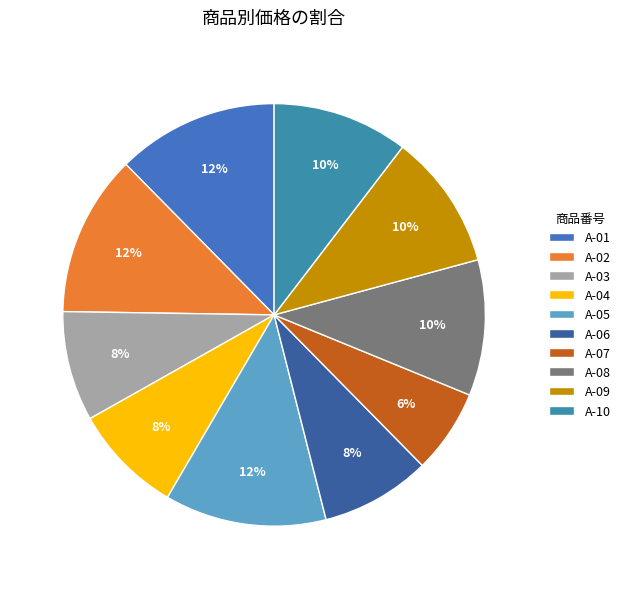

Which has a higher value, A-08 or A-02?

A-02